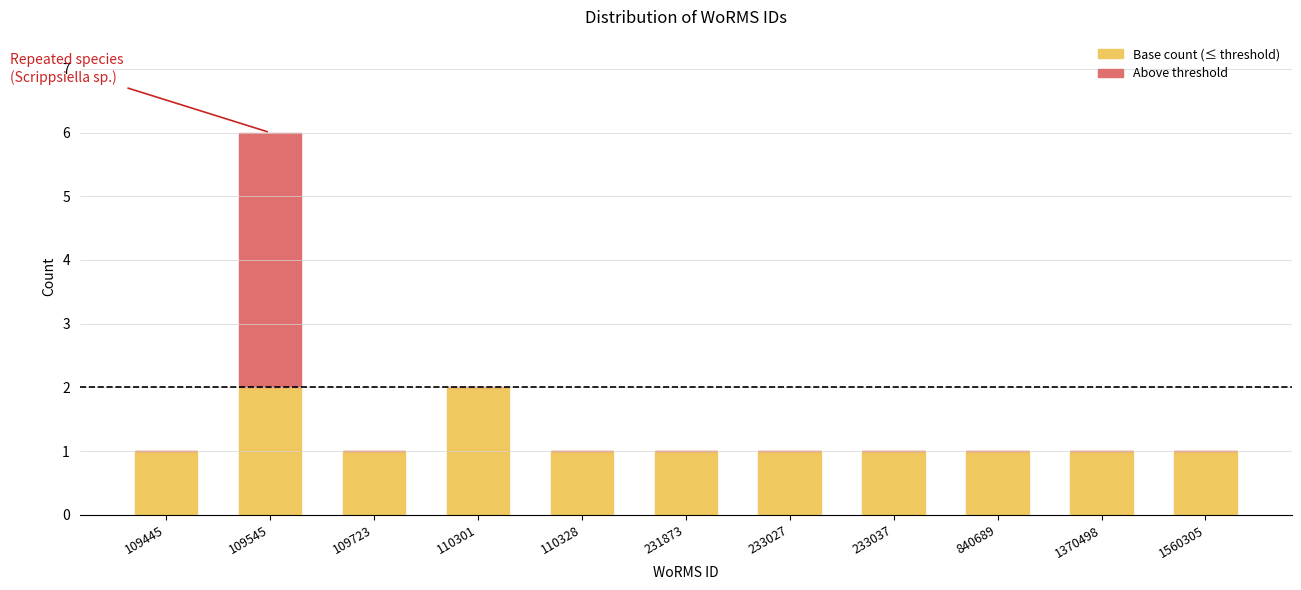

Reading right to left, what are the values for Base count?

1560305=1	1370498=1	840689=1	233037=1	233027=1	231873=1	110328=1	110301=2	109723=1	109545=2	109445=1